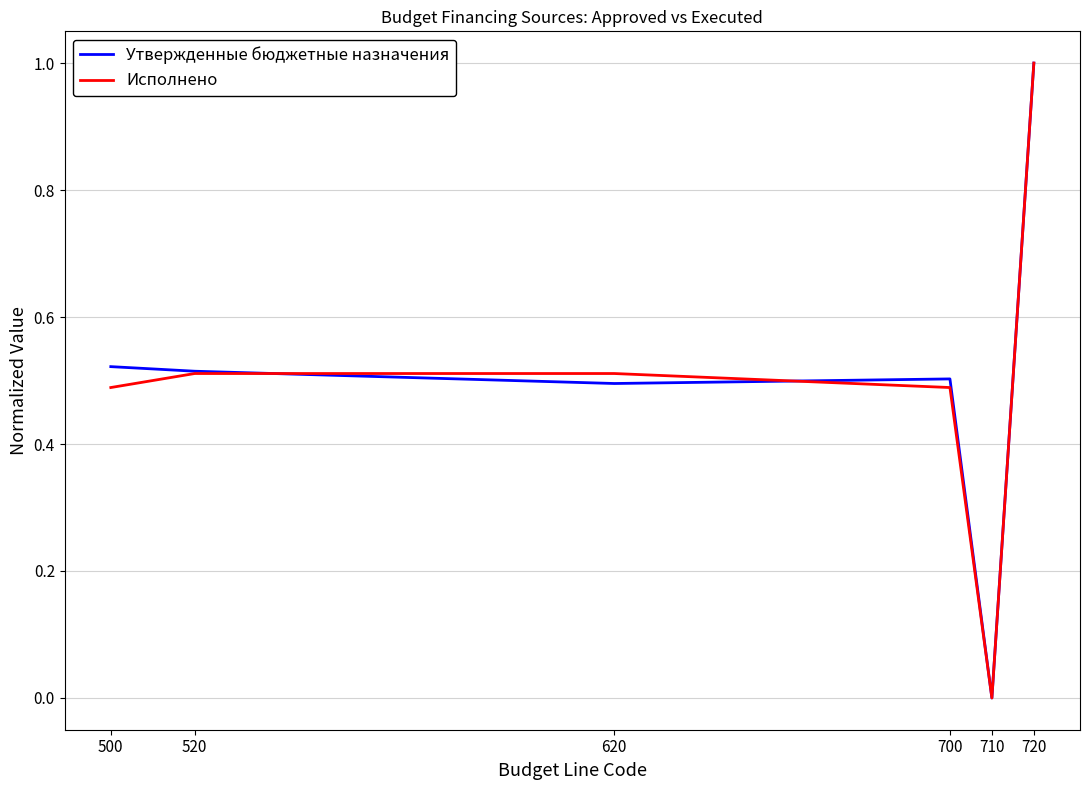

Count the Утвержденные бюджетные назначения values in the range 0 to 1.

6